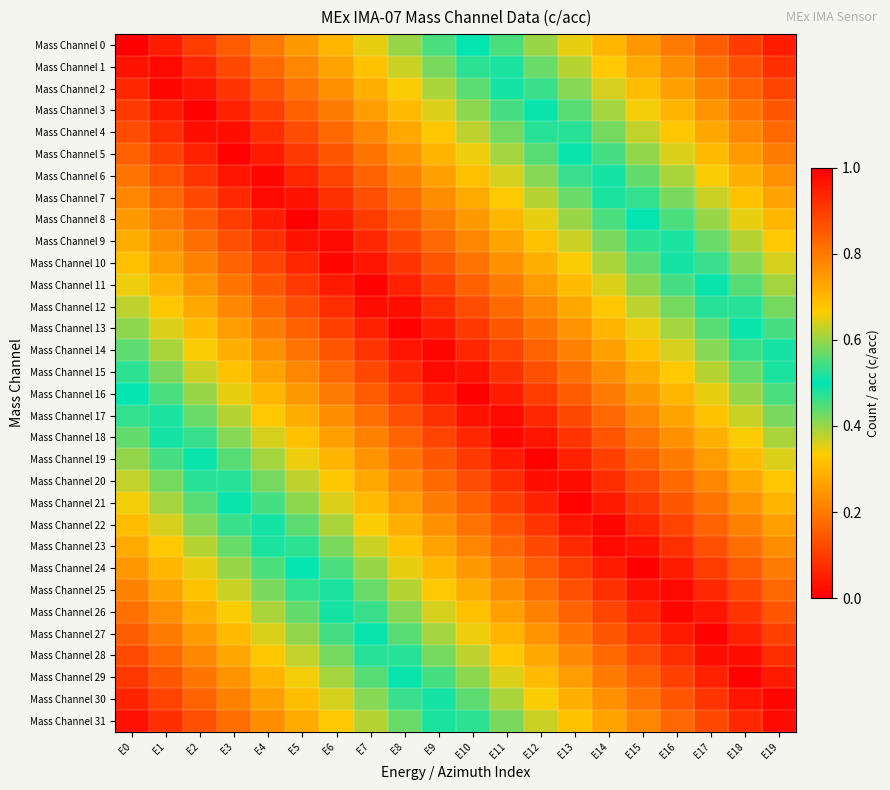

What is the greatest value displayed?

1.0